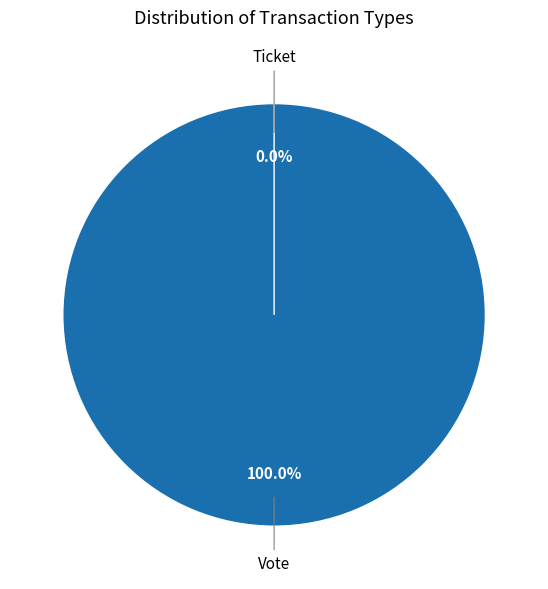

Which has a higher value, Vote or Ticket?

Vote